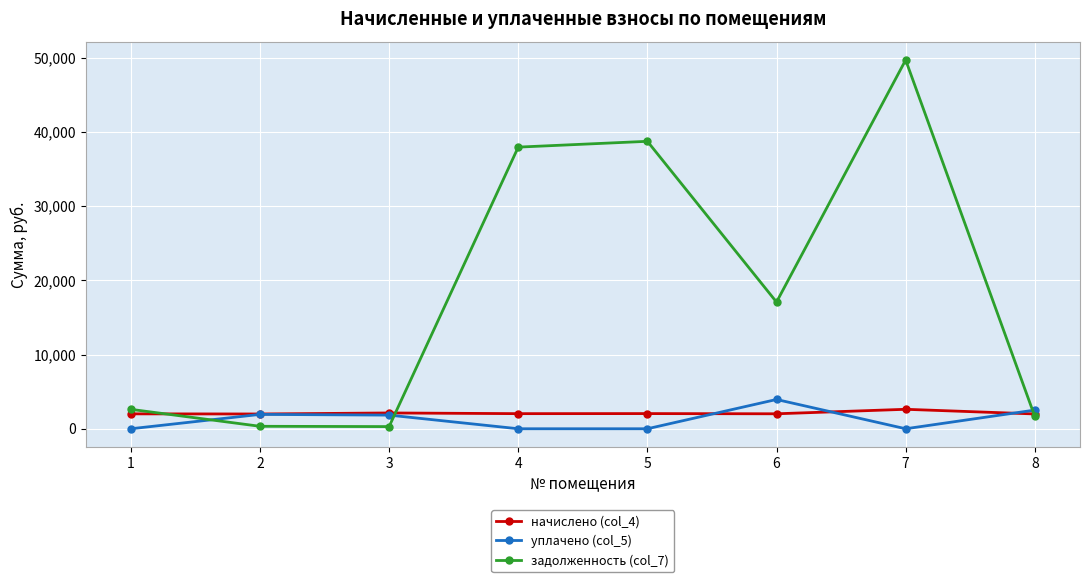

What is the sum of all задолженность (col_7) values?

148319.8